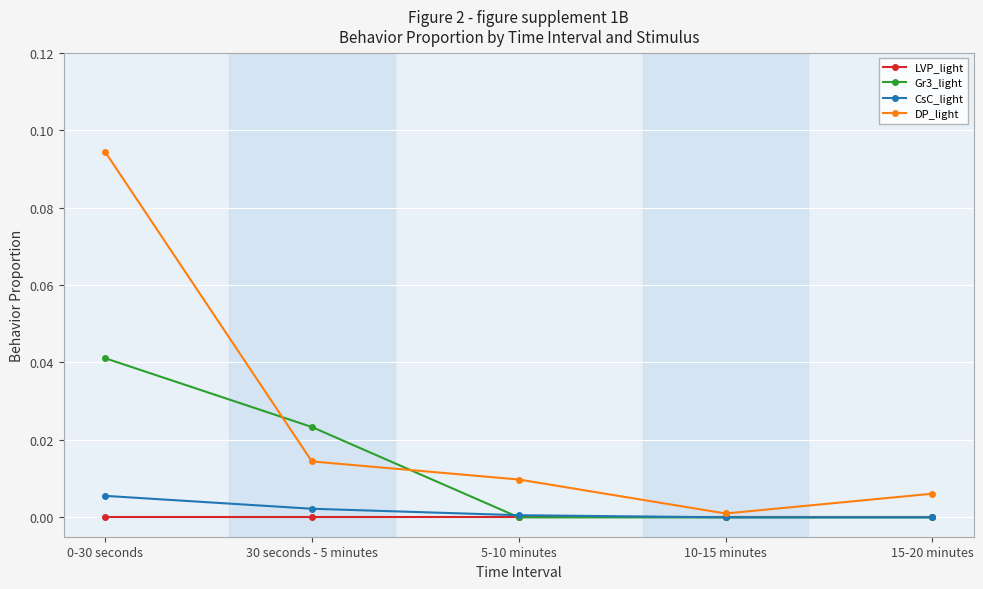

True or false: DP_light has more than 2 points higher than both neighbors.

False